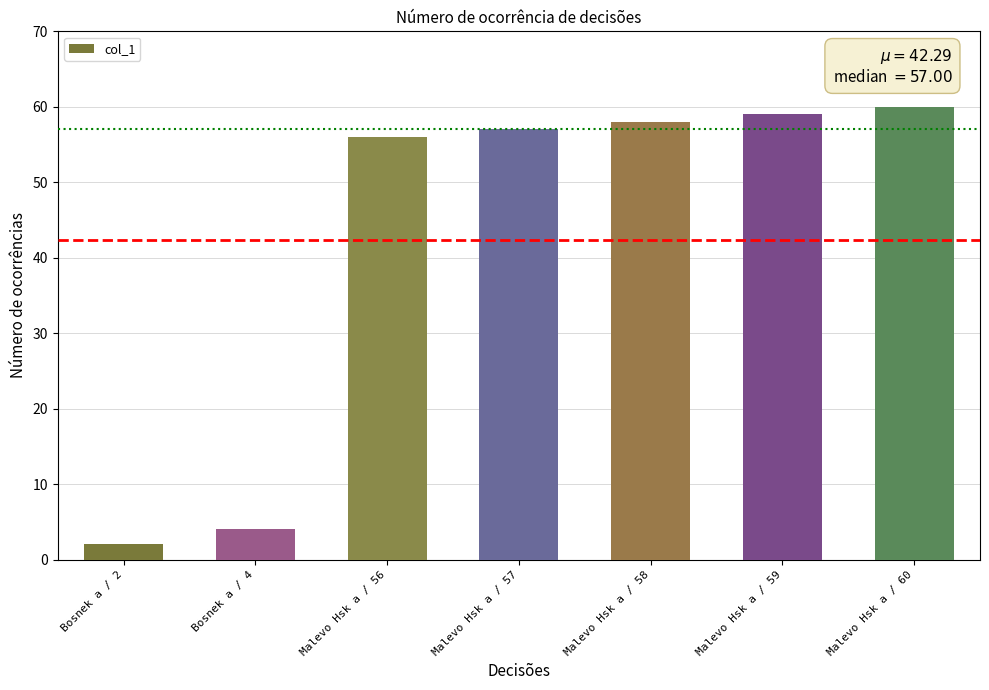

Does the chart contain any negative values?

No